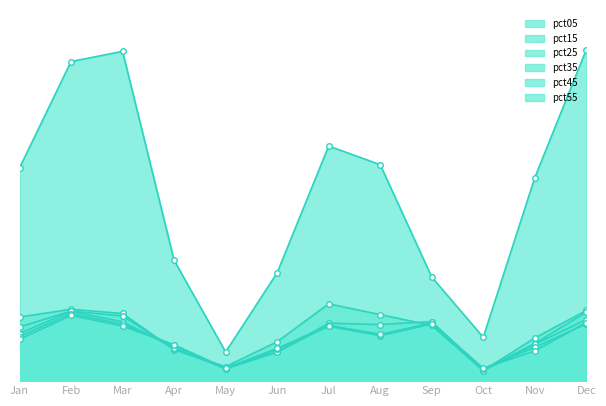

Which category has the highest value in the pct15 series?

Jul